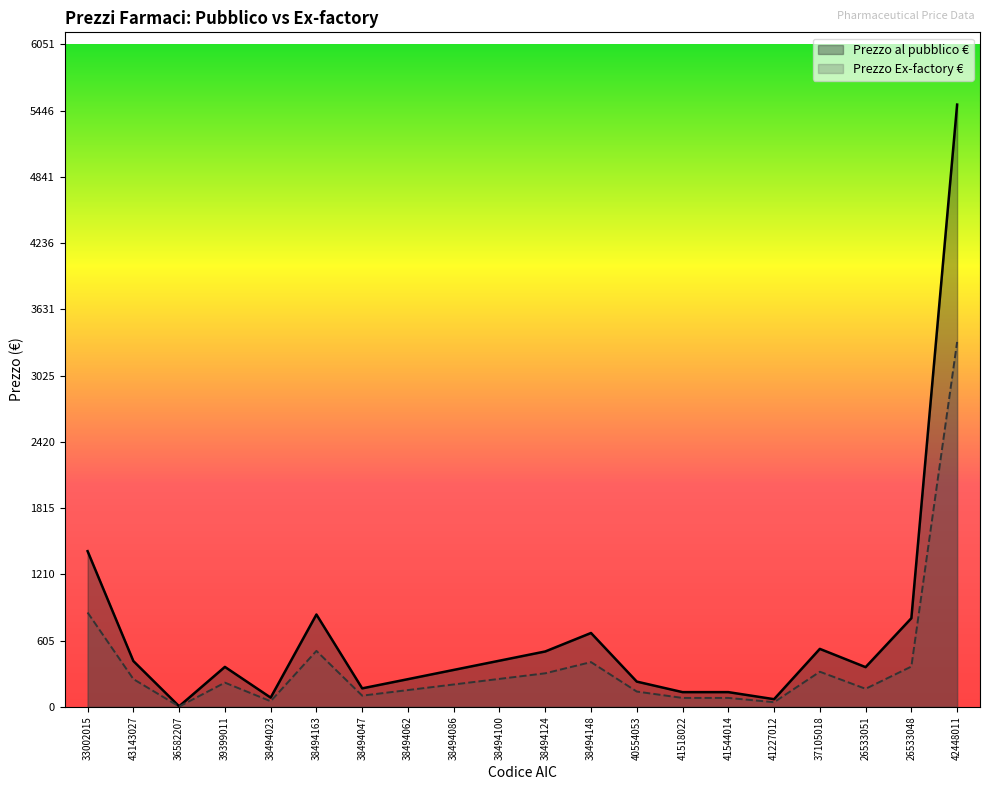

What is the spread (max minus min) of values at 41227012?

27.6